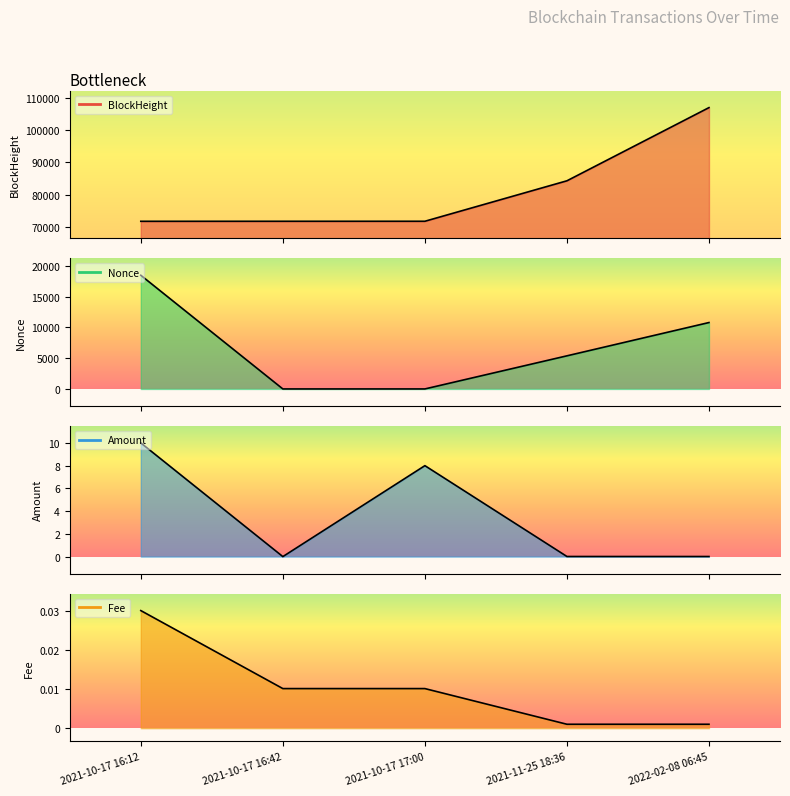

Reading left to right, list all the values displayed in this chart.

BlockHeight: 71724.0	71732.0	71735.0	84305.0	107039.0
Nonce: 18467.0	0.0	1.0	5380.0	10788.0
Amount: 10.0	0.0	8.0	0.0	0.0
Fee: 0.0	0.0	0.0	0.0	0.0